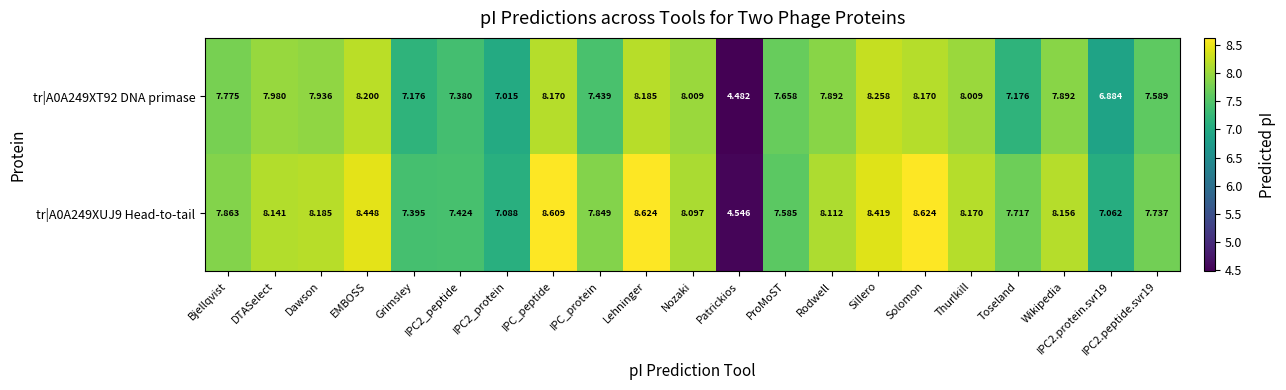

Rank the series at Lehninger from lowest to highest value.

tr|A0A249XT92 DNA primase, tr|A0A249XUJ9 Head-to-tail